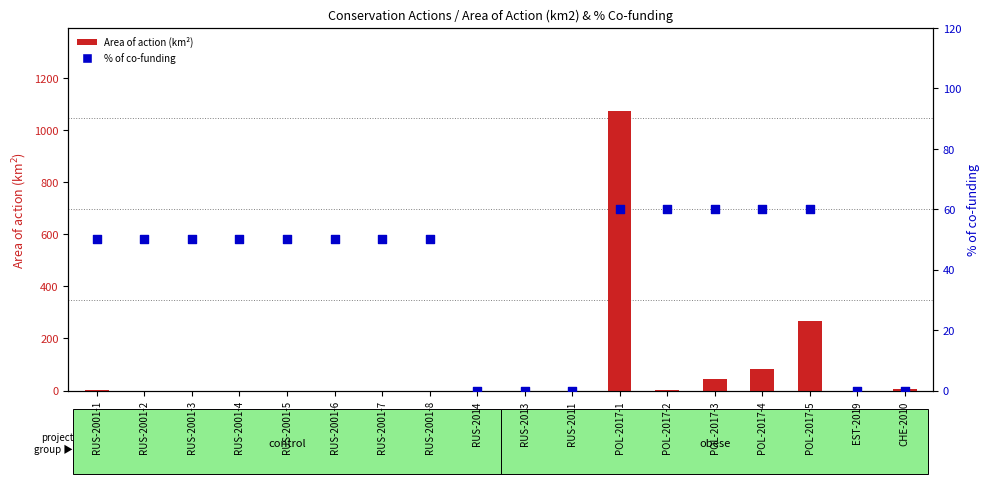

Which series reaches the minimum Y coordinate?

% of co-funding